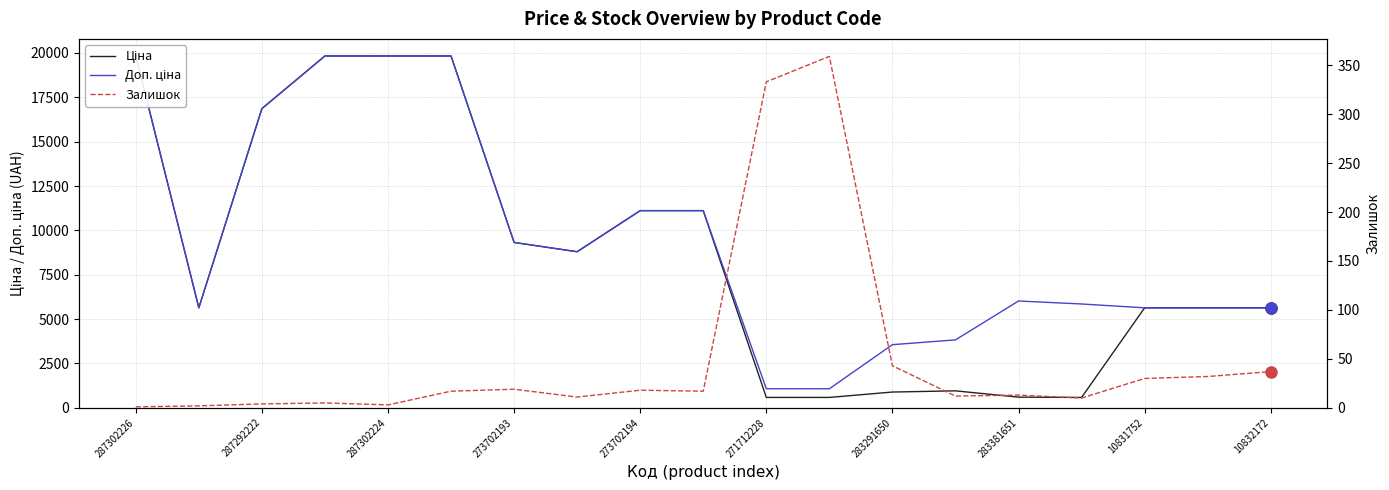

What is the greatest value displayed?

19831.1